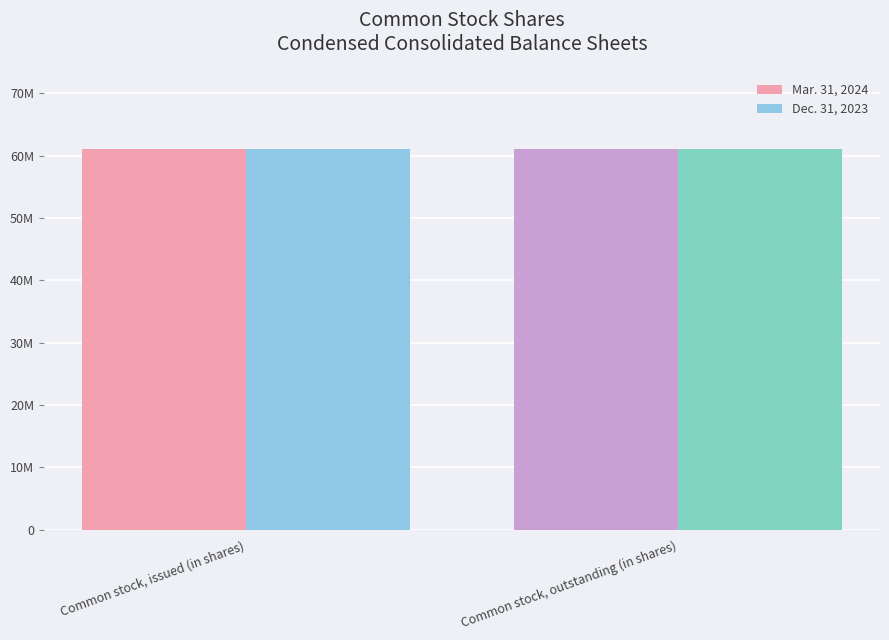

Which category has the lowest value in the Mar. 31, 2024 series?

Common stock, outstanding (in shares)